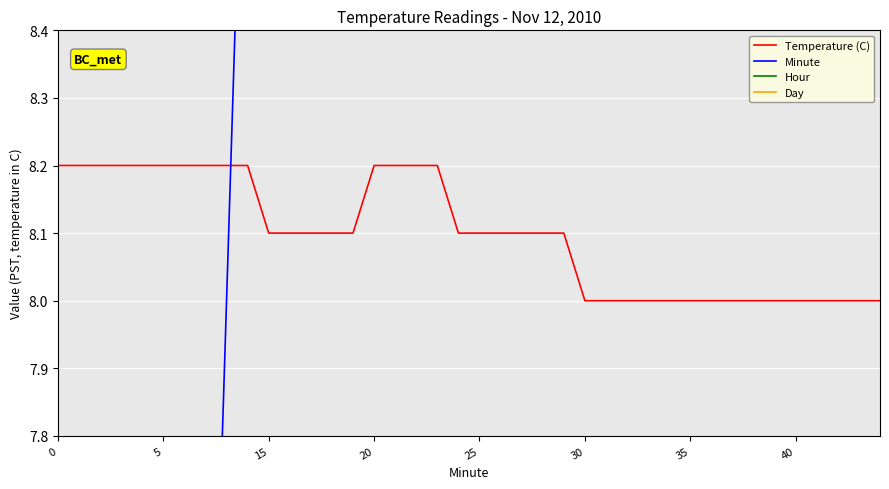

How many values in the Minute series are below 25?

20